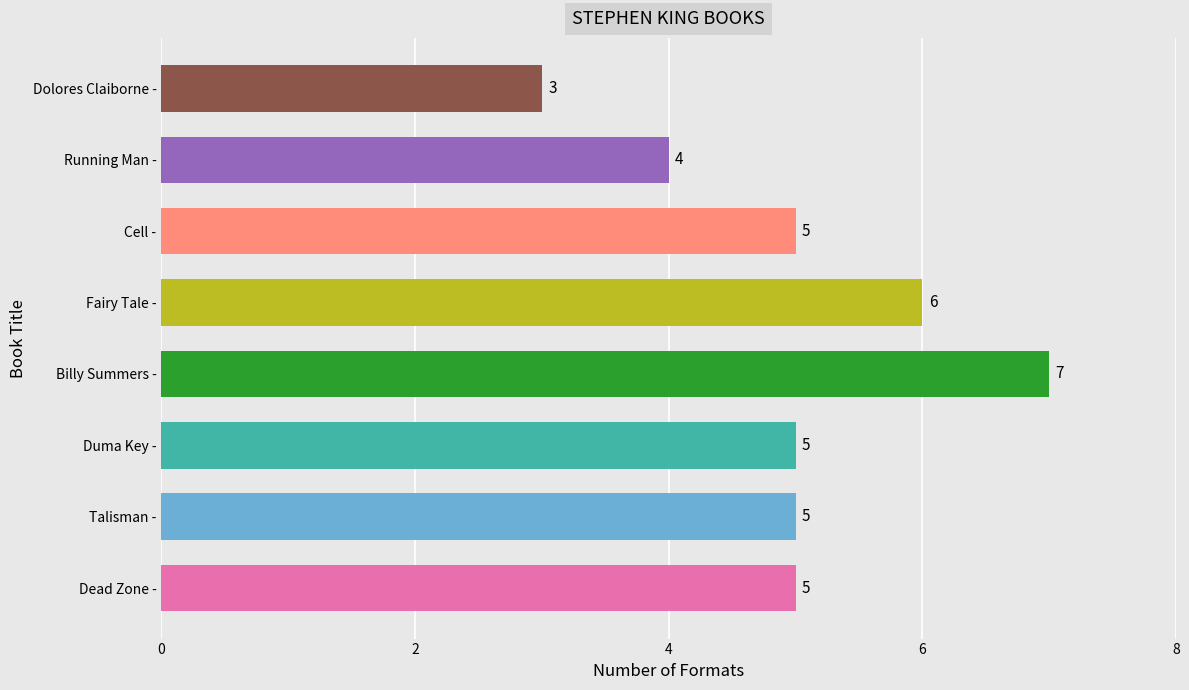

What is the smallest value displayed?

3